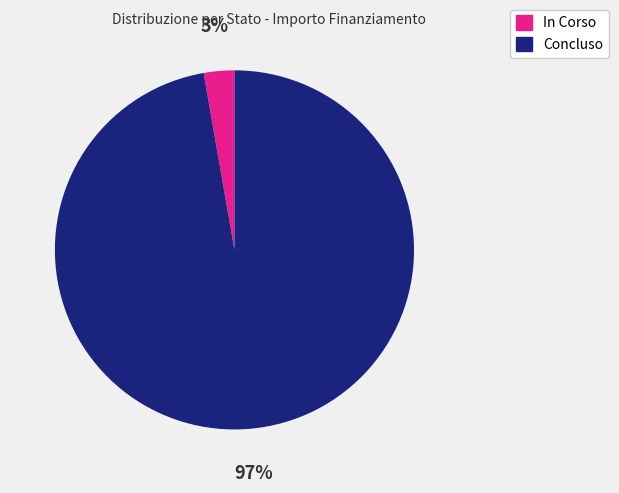

To the nearest percent, what is the combined percentage of In Corso and Concluso?

100%